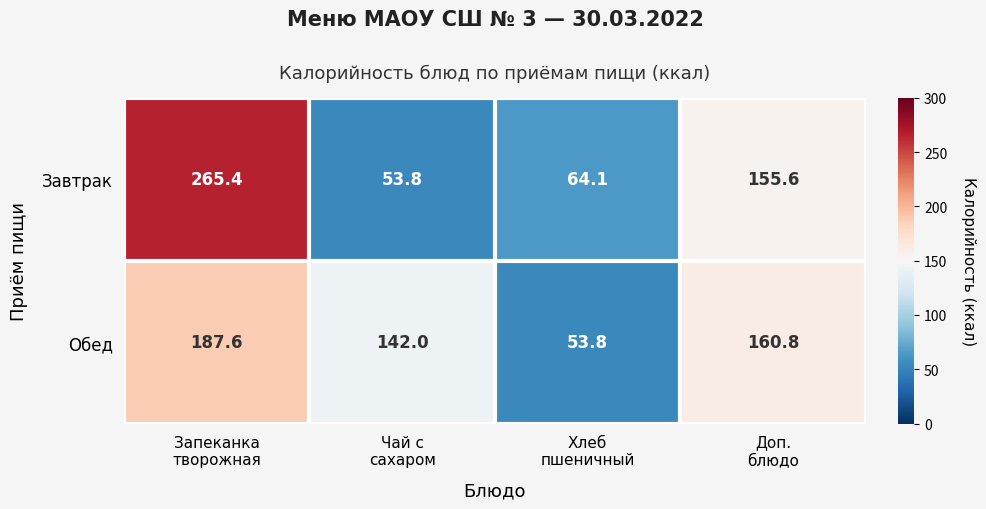

What is the minimum value shown in the chart?

53.8